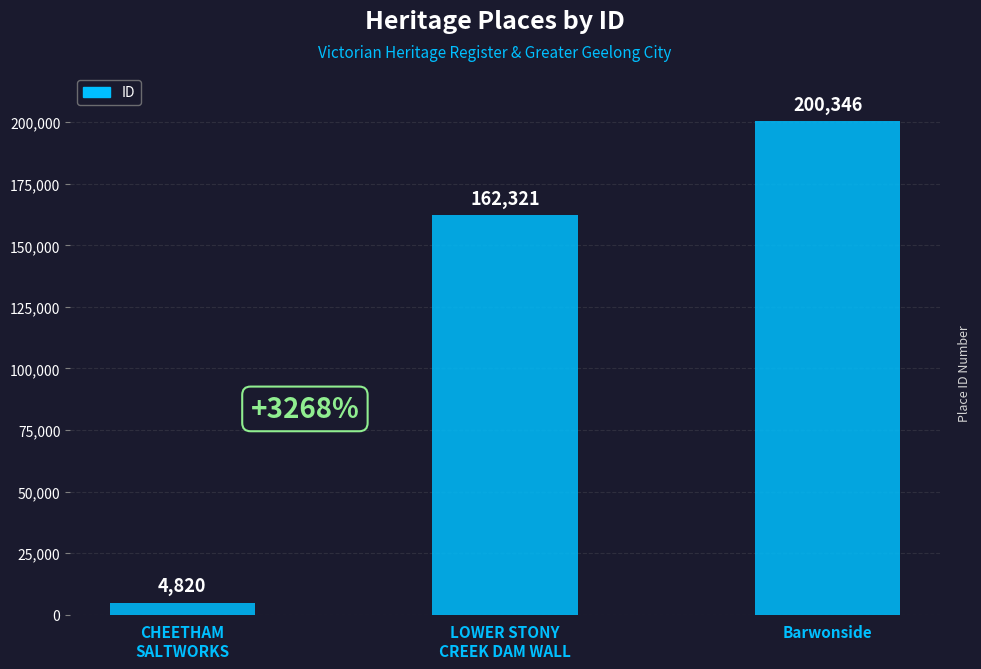

The chart shows a value of 4820 at CHEETHAM
SALTWORKS. True or false?

True